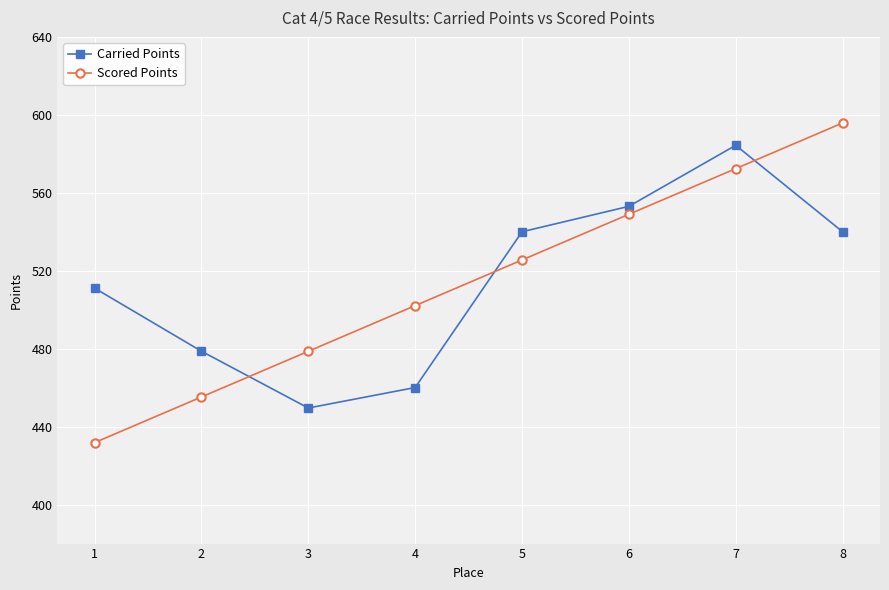

At which category is the sum across all series the highest?

7